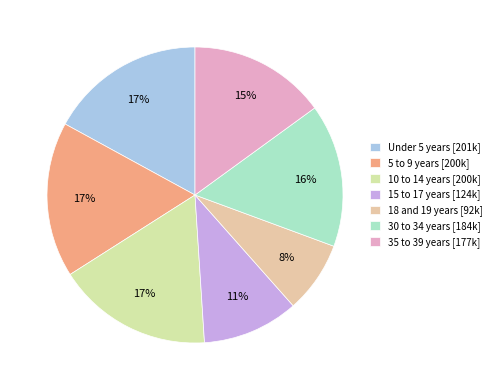

Is there any slice that represents more than half of the pie?

No